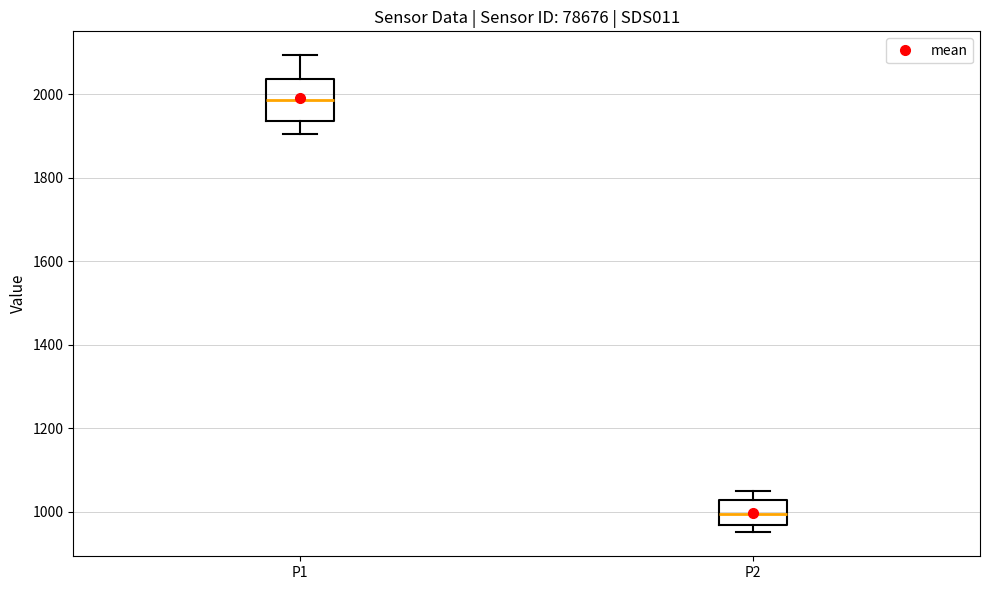

Reading left to right, transcribe this box plot: for each box, give where its median line is, the range the box spans, and where its two whiskers end, as read against the y-axis. The values are not printed on the chart, so give them approximately, as read against the axis.

P1: median 1980, box 1940 to 2040, whiskers 1900 to 2100
P2: median 1000, box 960 to 1020, whiskers 960 (just below the box's lower edge) to 1040